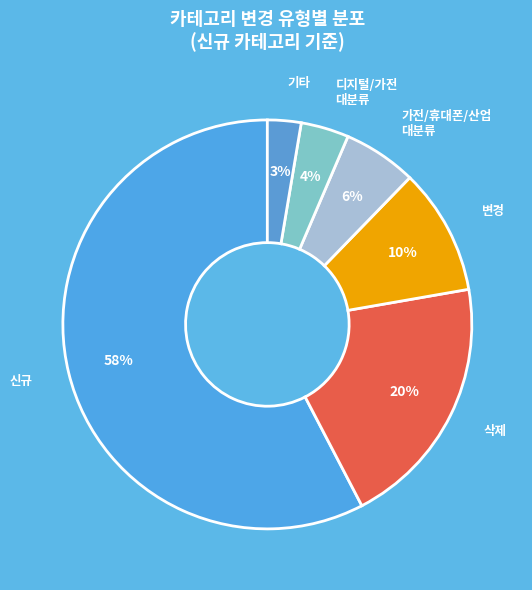

Combined, do 디지털/가전 대분류 and 가전/휴대폰/산업 대분류 account for over 50%?

No